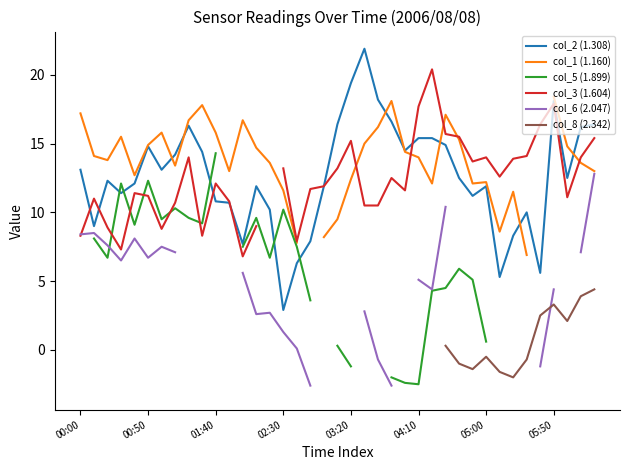

Is it true that col_8 (2.342) equals -0.7 at 32?

False